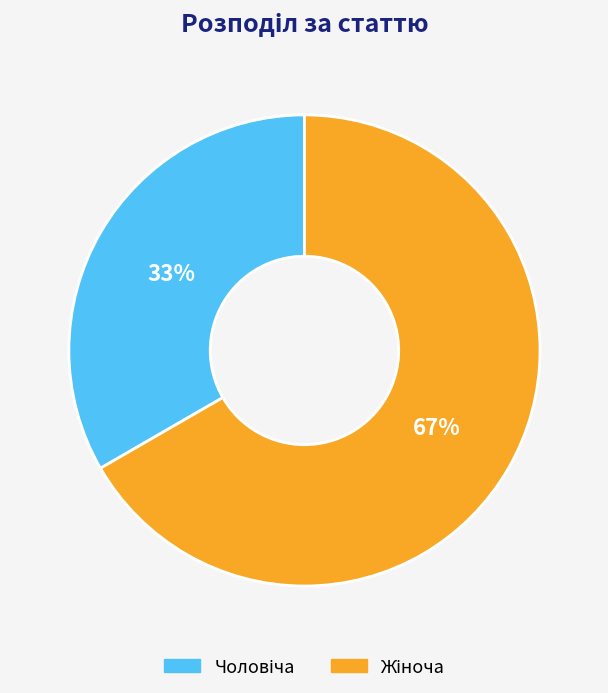

To the nearest percent, what is the average slice percentage?

50%